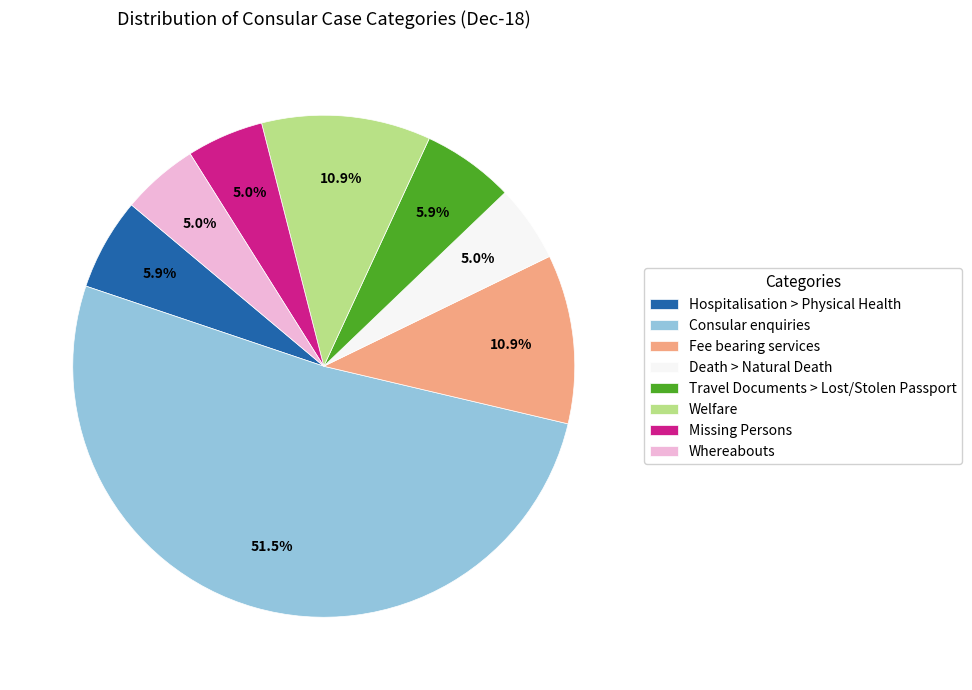

How much of the chart is everything except Welfare?

89.1%